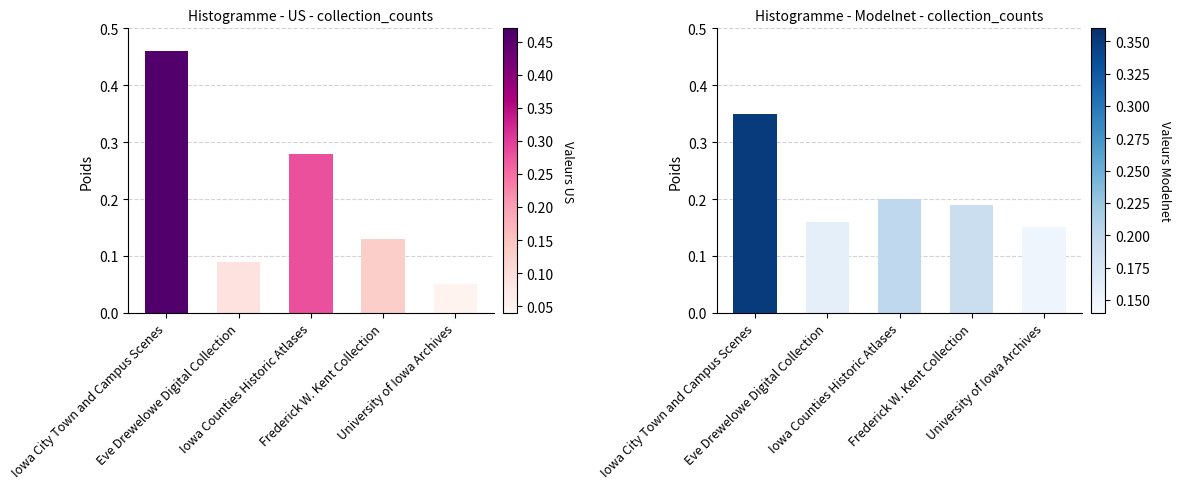

Which series has the largest total across all categories?

Modelnet